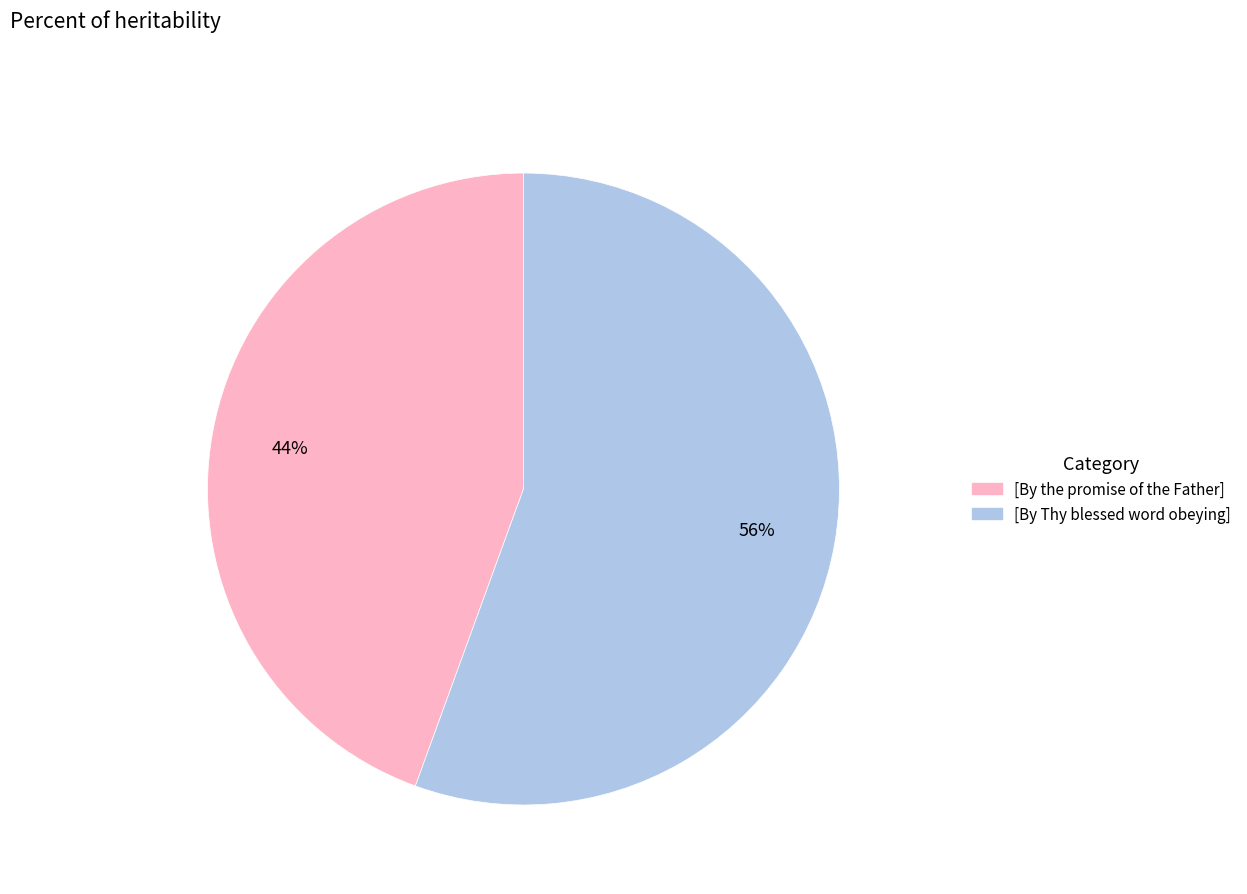

How many segments does this pie chart have?

2